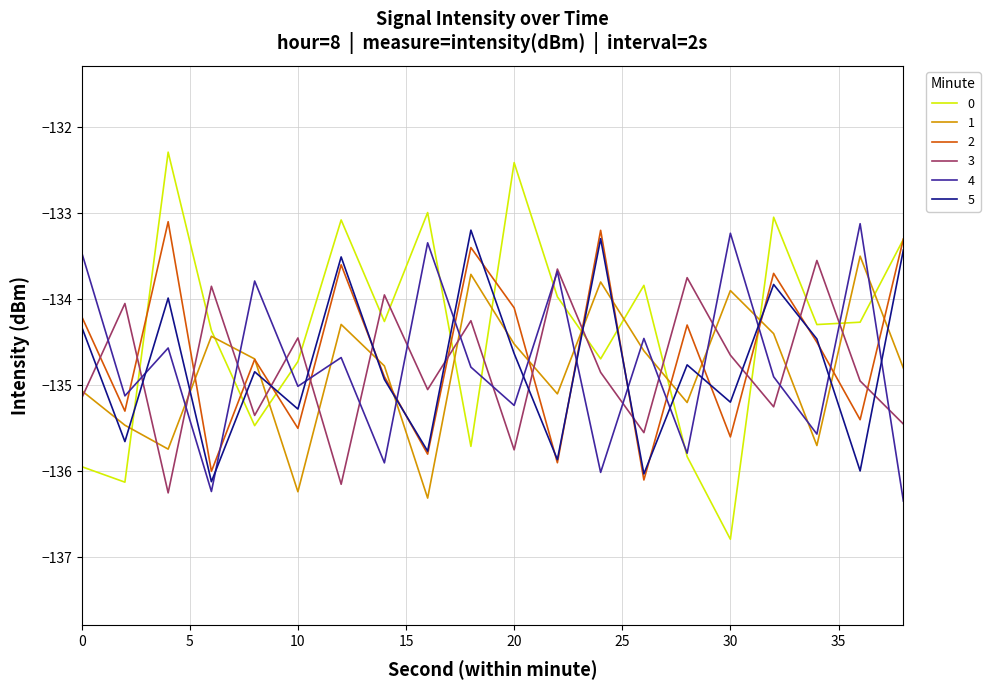

How many intersections are there between 3 and 2?

14